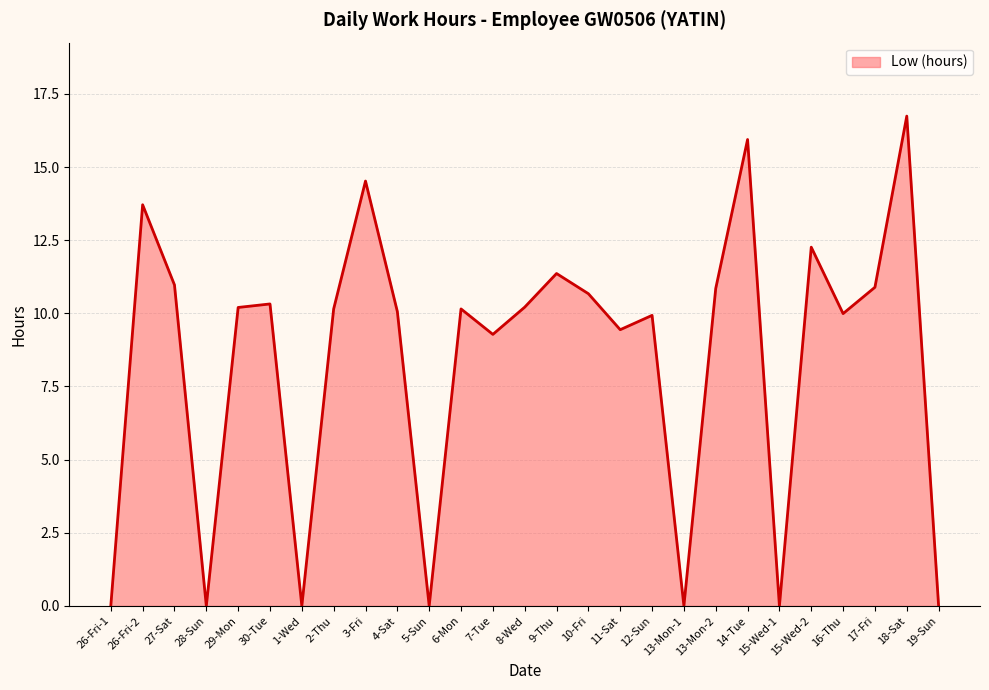

Which category has the highest value across all series?

18-Sat